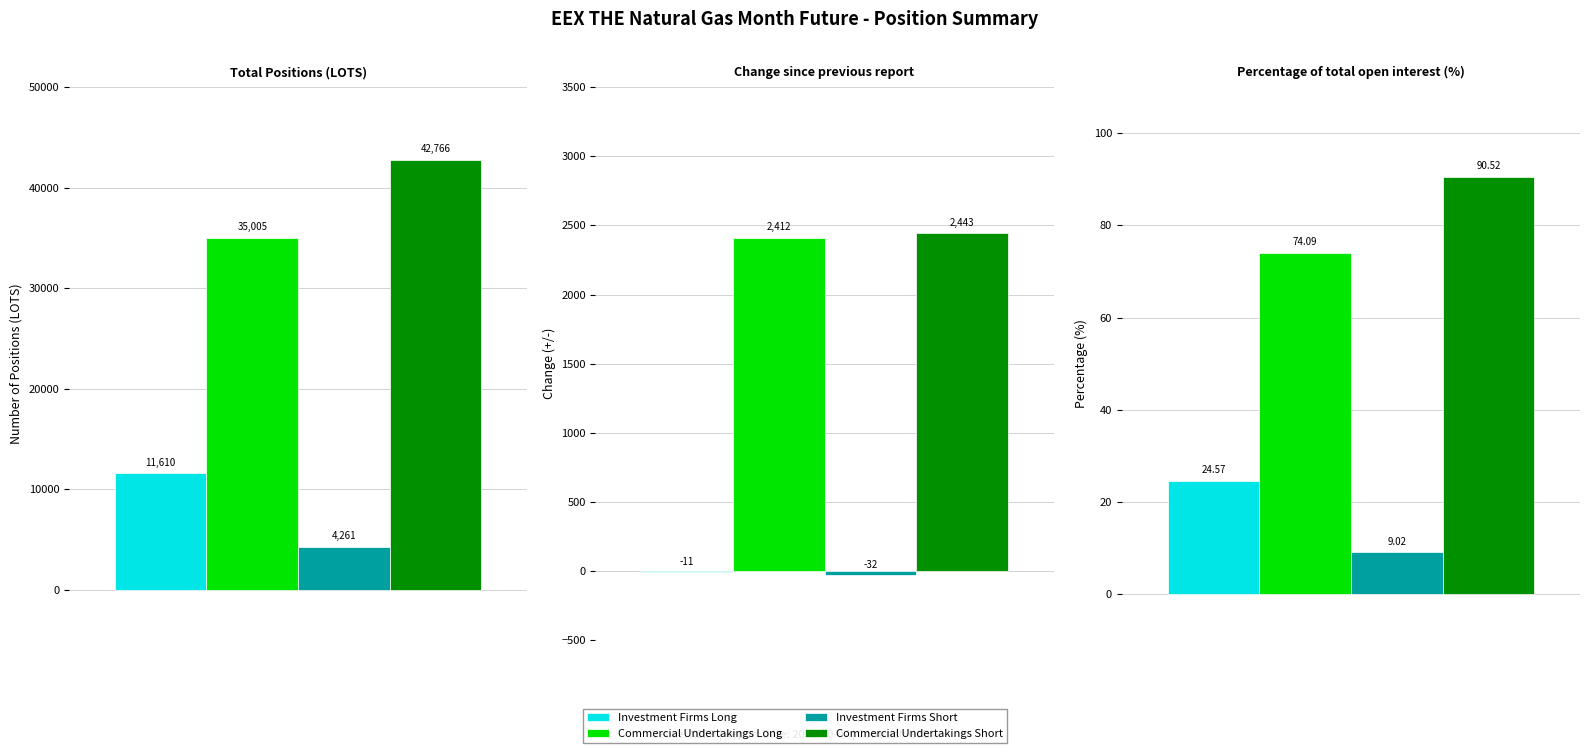

List the series in order of their peak value, highest first.

Commercial Undertakings Short, Commercial Undertakings Long, Investment Firms Long, Investment Firms Short